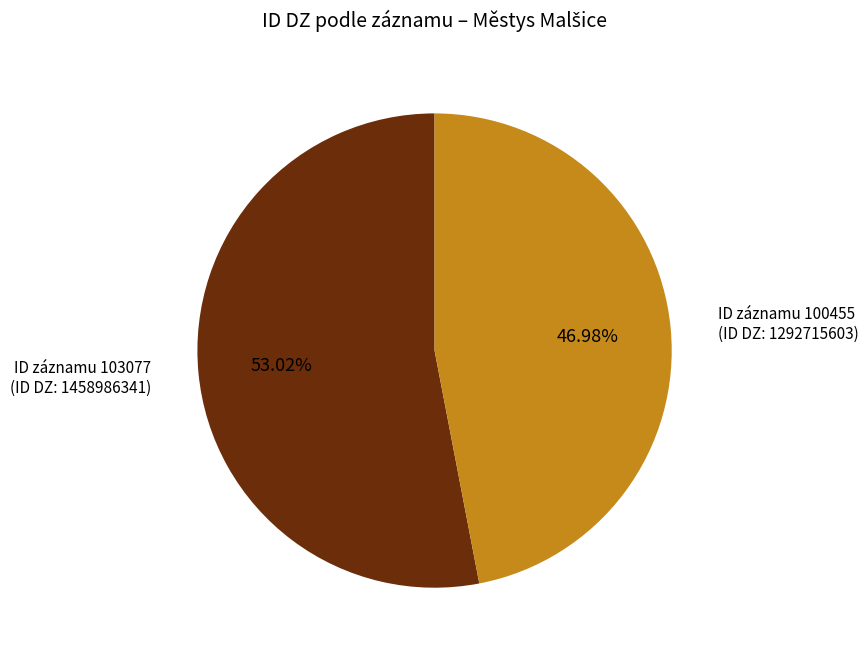

How many slices are in this pie chart?

2